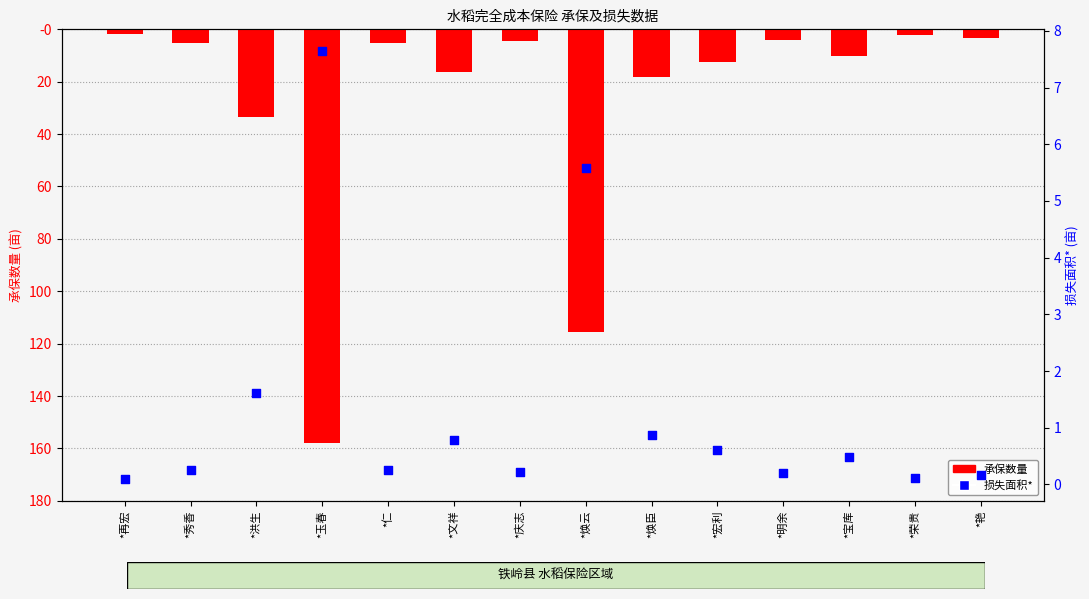

Which series reaches the minimum Y coordinate?

承保数量